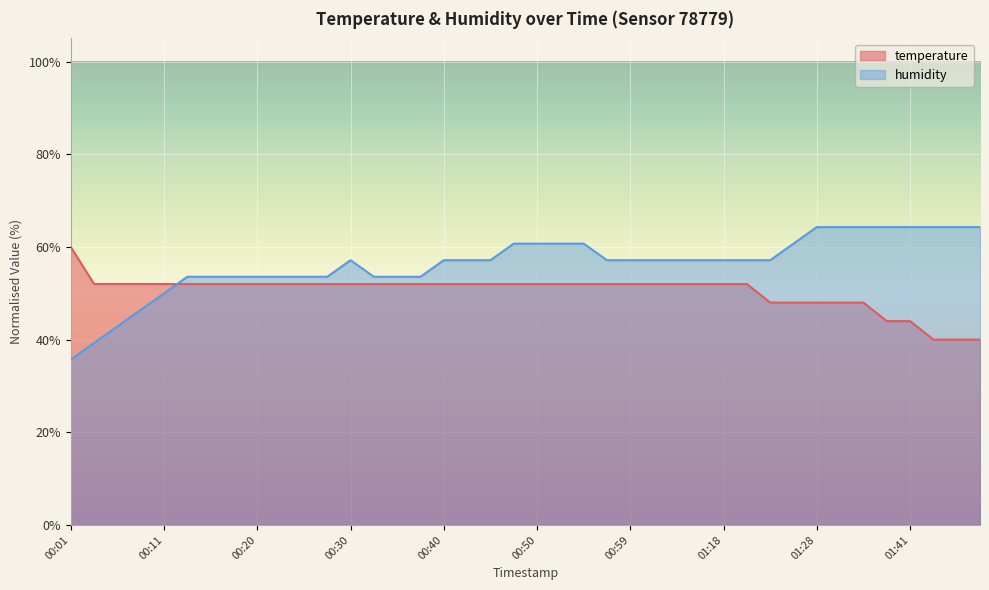

How many lines are shown in the chart?

2